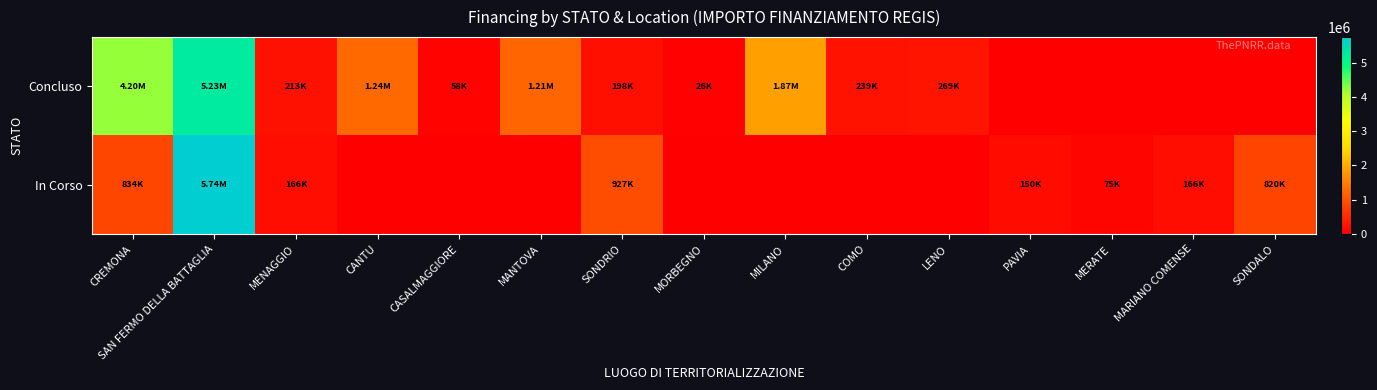

Which label corresponds to the largest value in the chart?

SAN FERMO DELLA BATTAGLIA